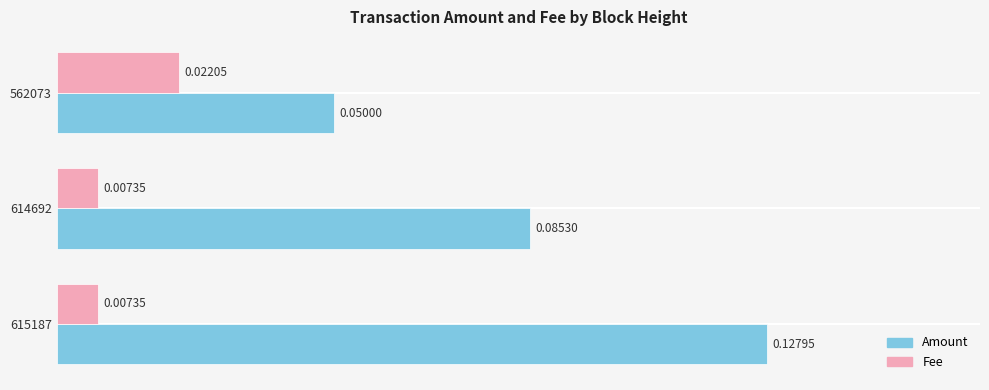

At how many categories does at least one series exceed 0?

3